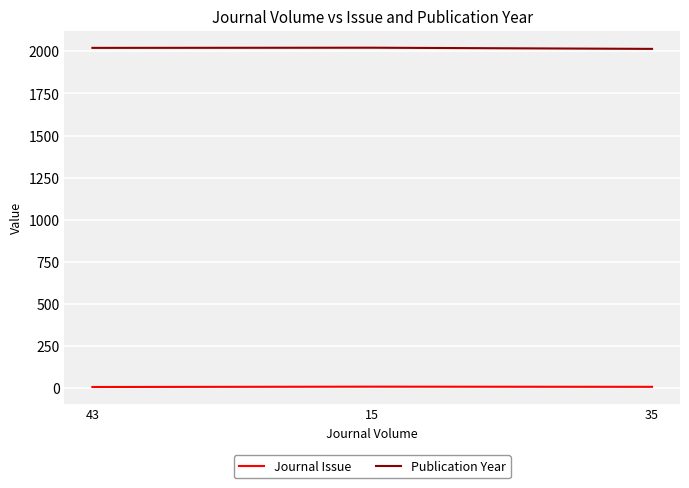

Count the number of data series in this chart.

2